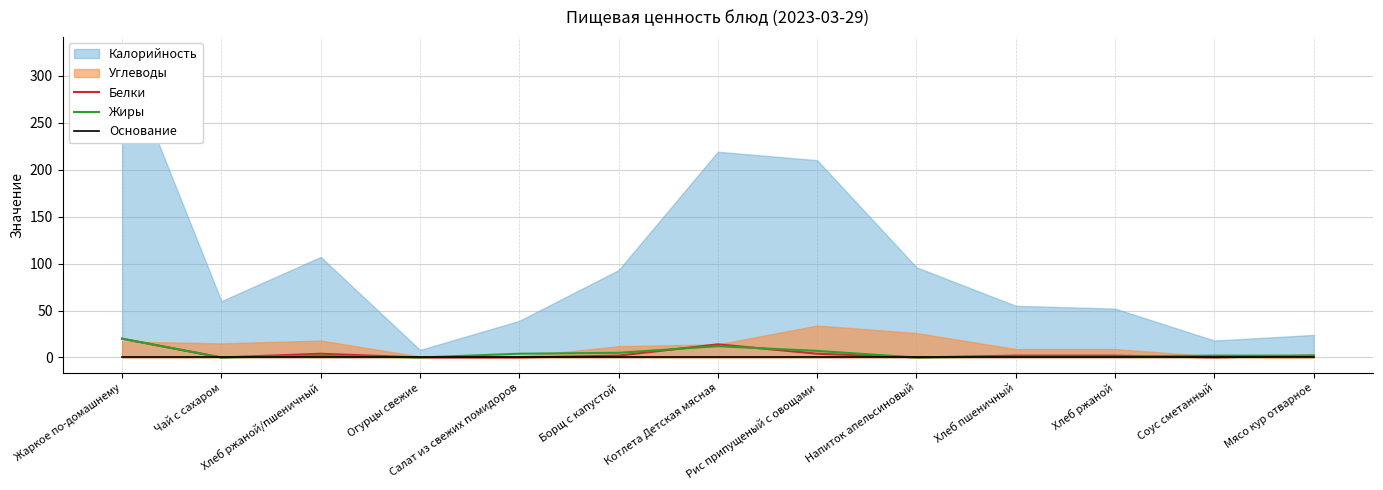

What is the difference between the Белки values at Котлета Детская мясная and Огурцы свежие?

14